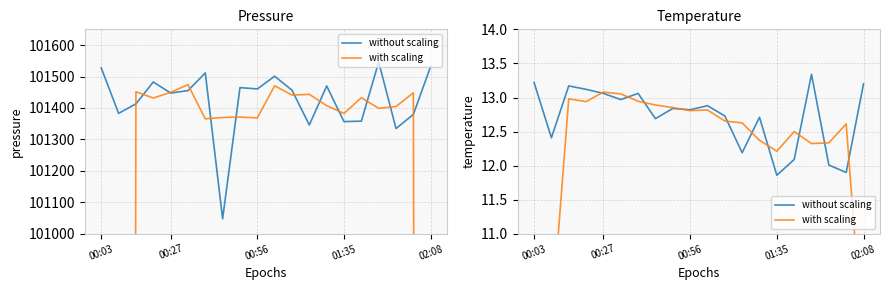

Where is the first local minimum for with scaling?

01:35